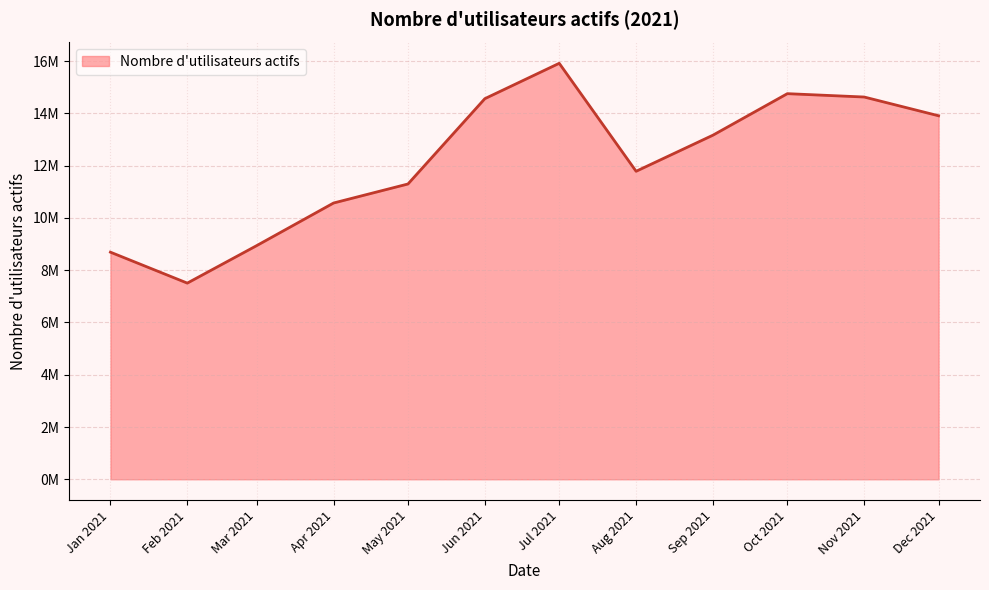

Which label corresponds to the smallest value in the chart?

Feb 2021